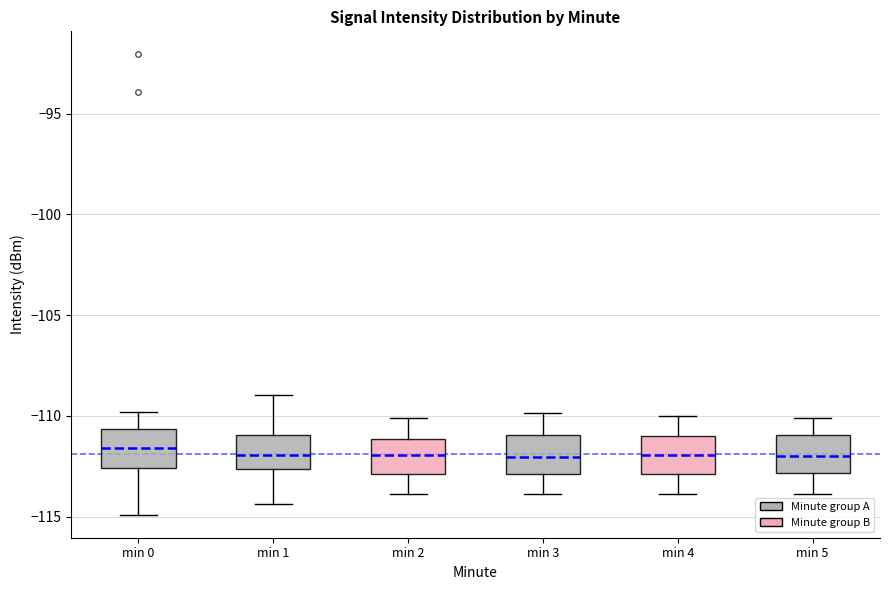

Reading left to right, transcribe this box plot: for each box, give where its median line is, the range the box spans, and where its two whiskers end, as read against the y-axis. The values are not printed on the chart, so give them approximately, as read against the axis.

min 0: median -111.5, box -112.5 to -110.5, whiskers -115.0 to -110.0
min 1: median -112.0, box -112.5 to -111.0, whiskers -114.5 to -109.0
min 2: median -112.0, box -113.0 to -111.0, whiskers -114.0 to -110.0
min 3: median -112.0, box -113.0 to -111.0, whiskers -114.0 to -110.0
min 4: median -112.0, box -113.0 to -111.0, whiskers -114.0 to -110.0
min 5: median -112.0, box -113.0 to -111.0, whiskers -114.0 to -110.0